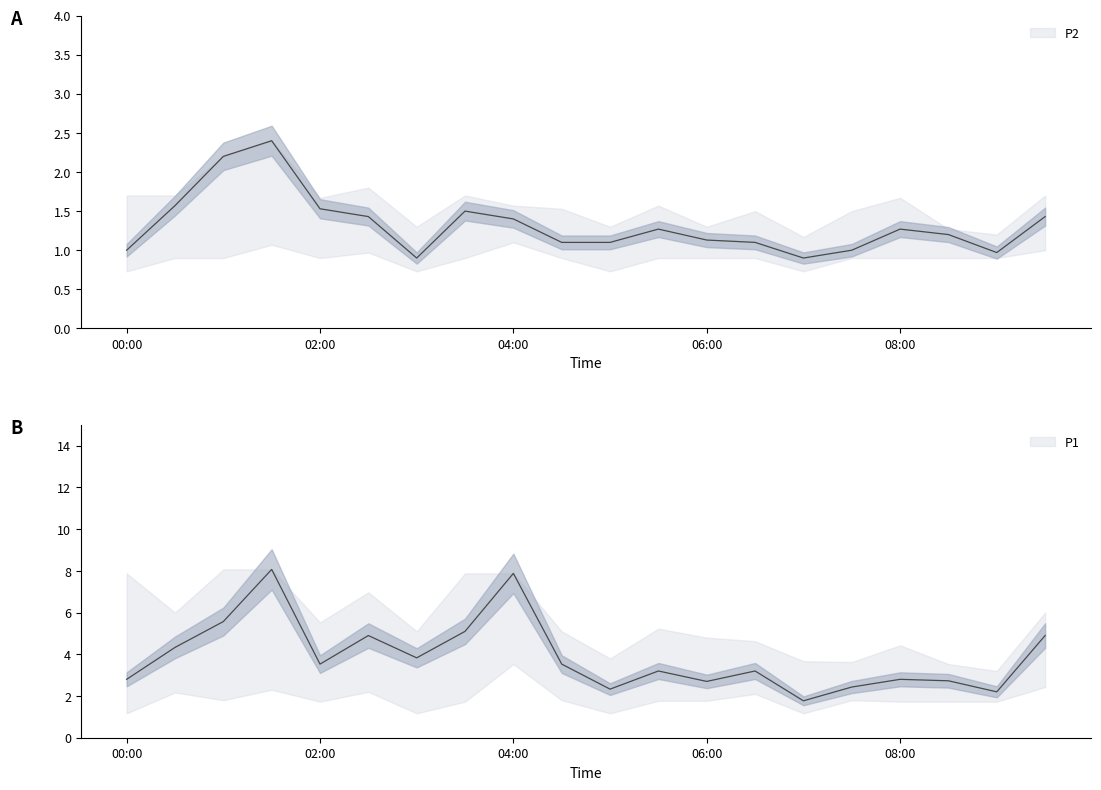

How many interior local peaks does the P1 series have?

6